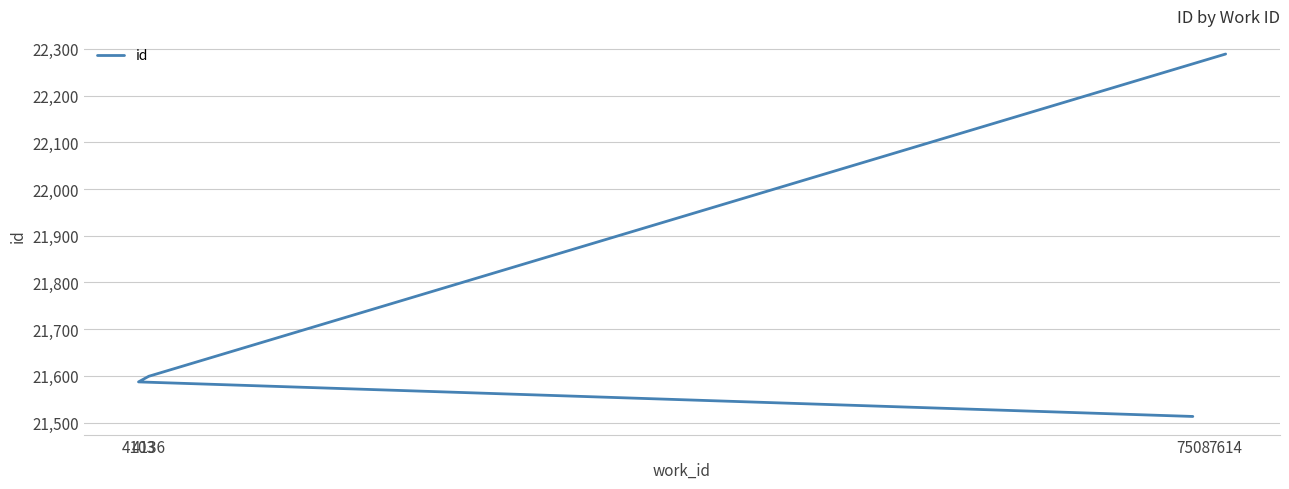

How many series are shown in this chart?

1